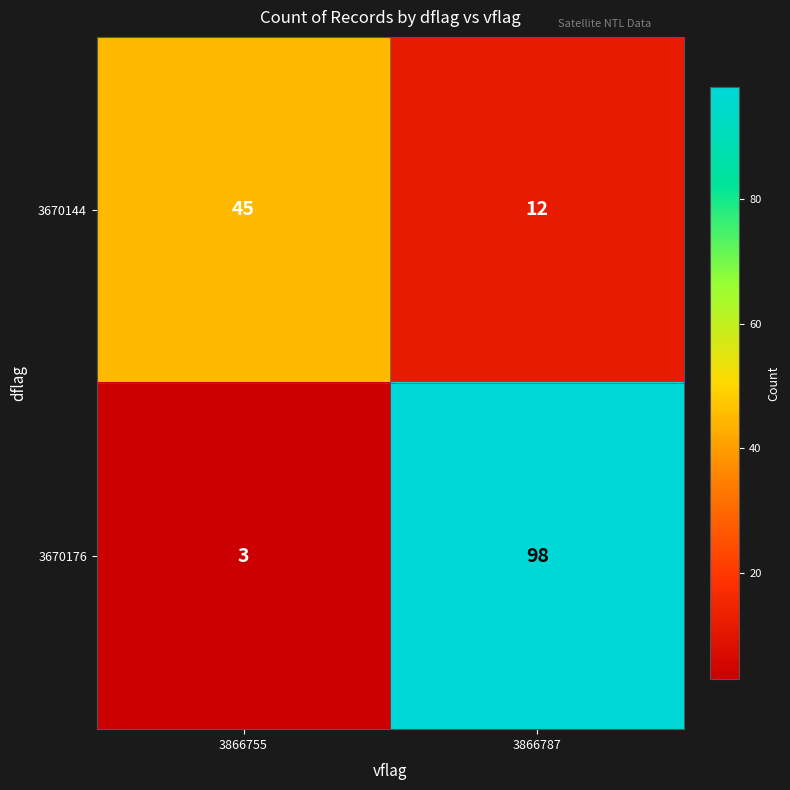

Rank the series by their maximum value, from highest to lowest.

3670176, 3670144